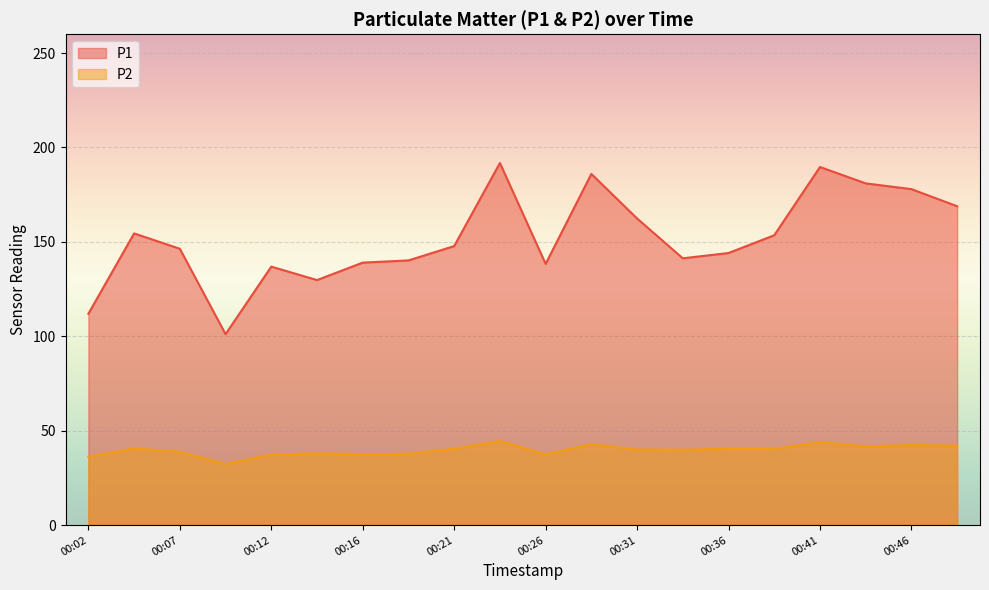

What is the lowest value of the P1 series?

101.1